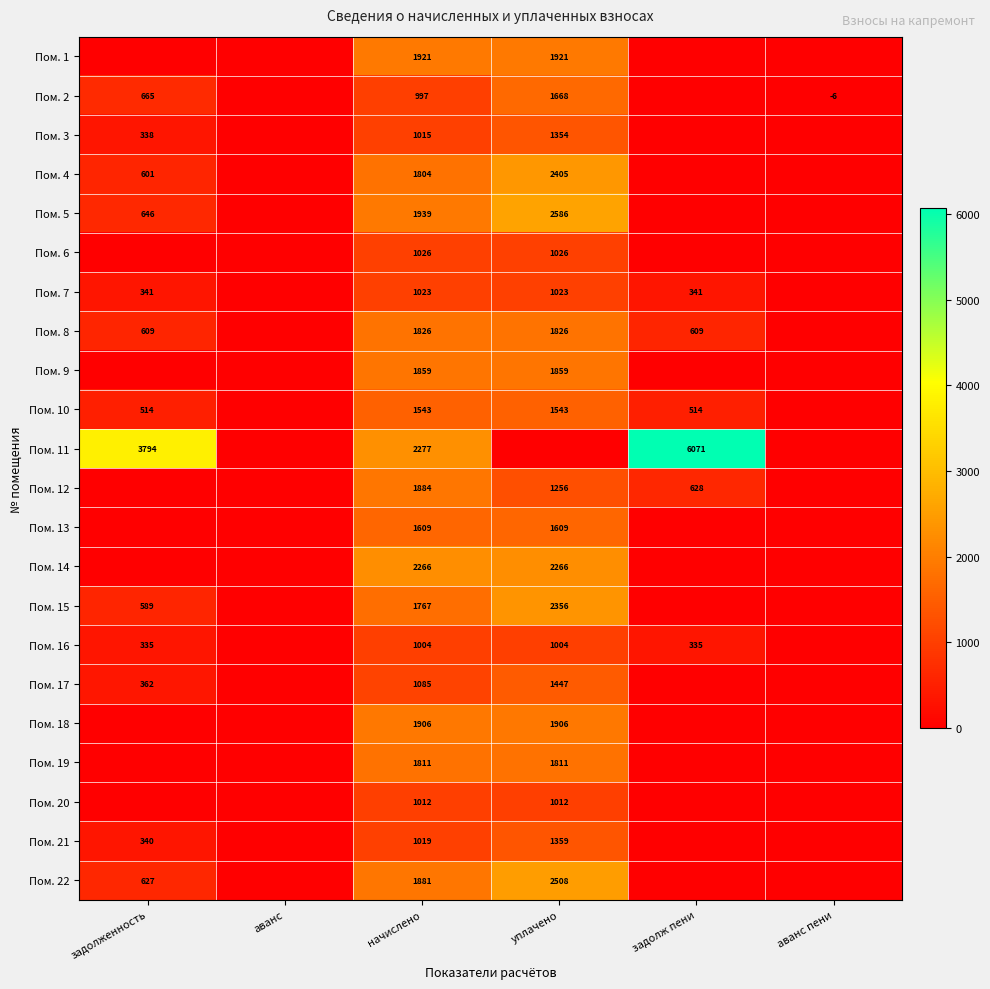

Is it true that Пом. 12 equals 836 at начислено?

False